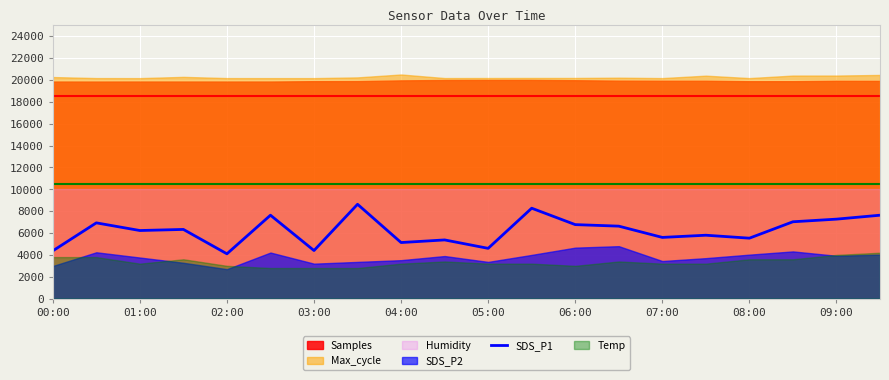

The SDS_P1 series shows 5130 at 04:00. True or false?

True